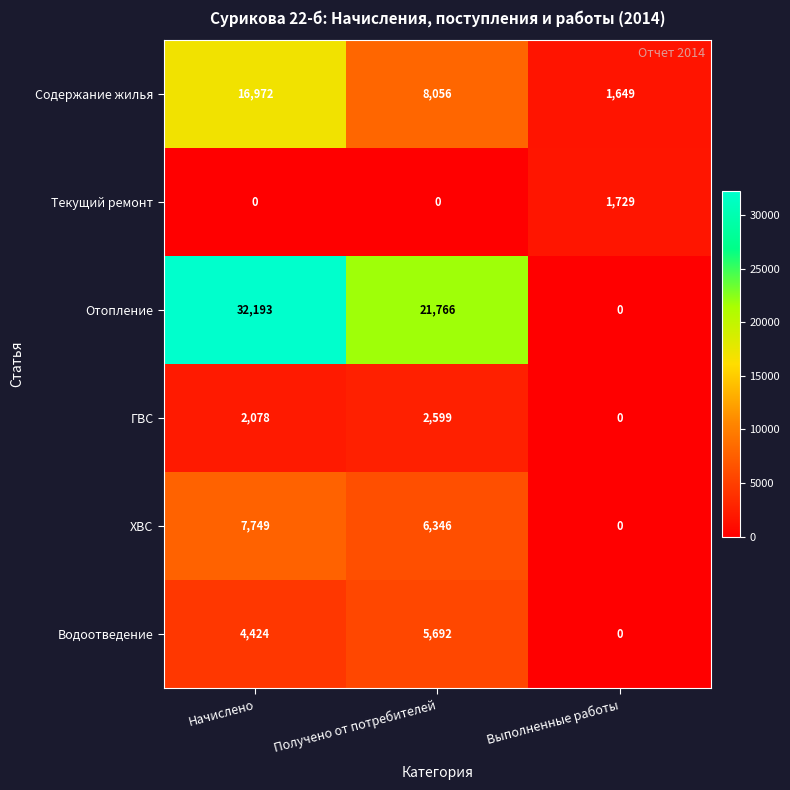

At which label is ГВС closest to 1299?

Начислено